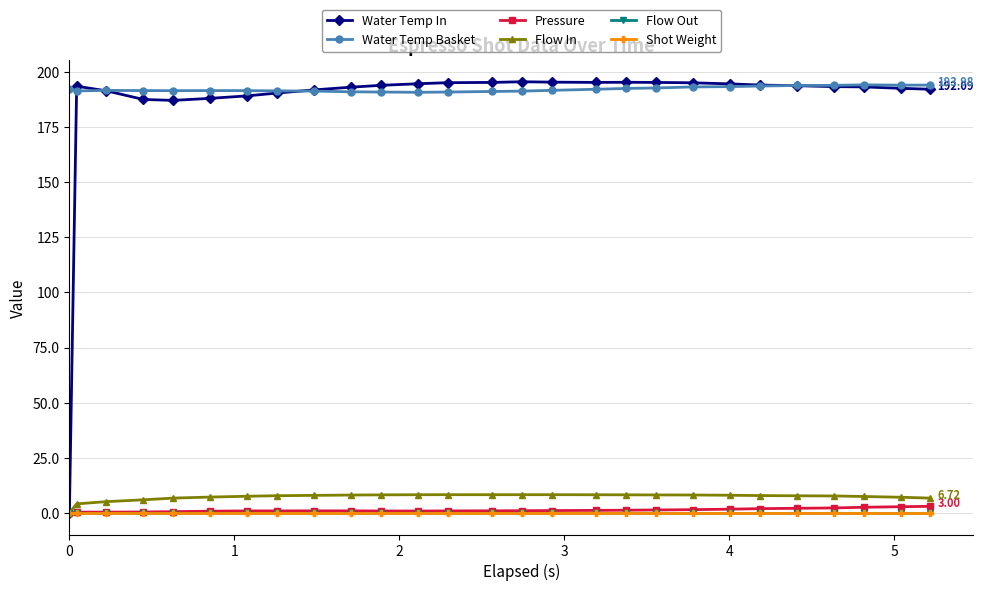

Is this an area chart (filled region under the line)?

No